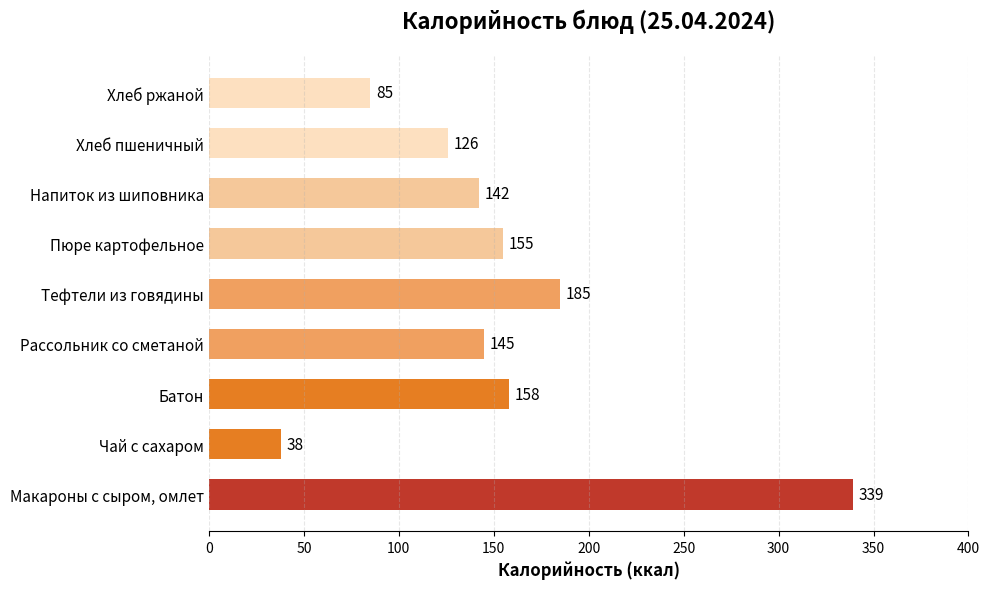

At which label is the value closest to 188?

Тефтели из говядины